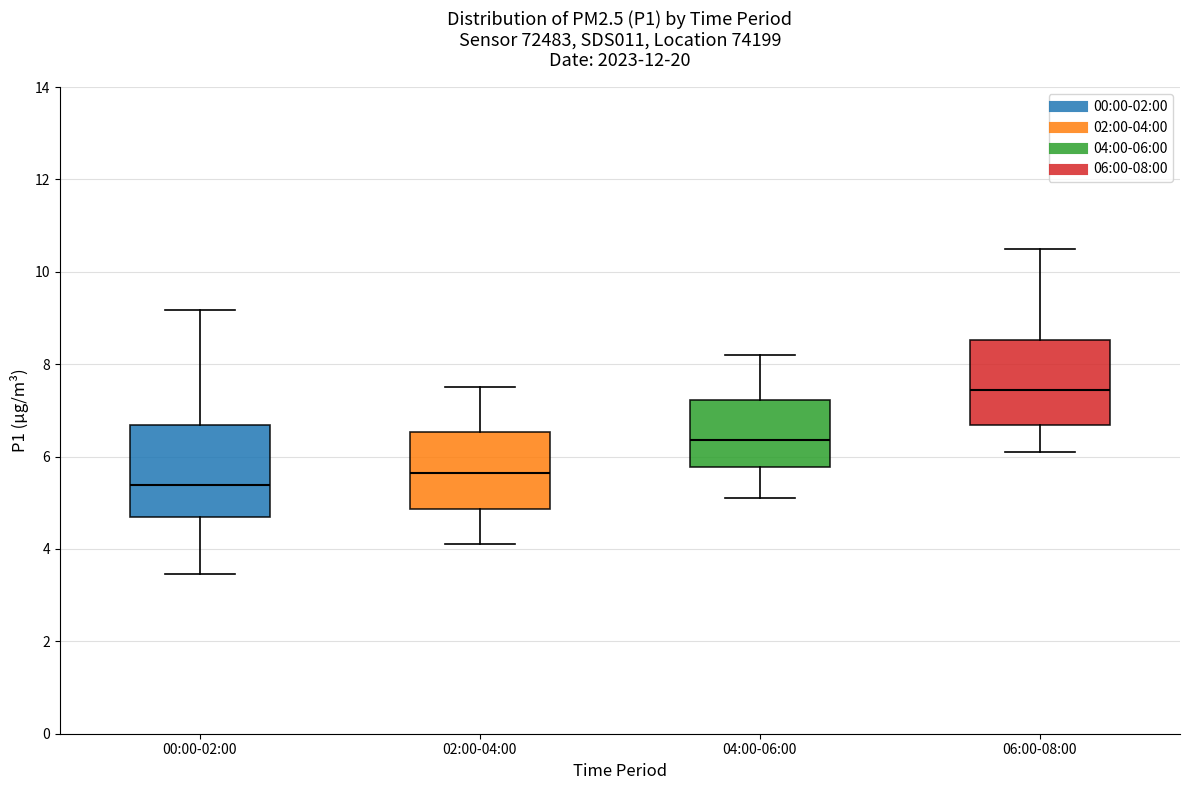

Reading left to right, transcribe this box plot: for each box, give where its median line is, the range the box spans, and where its two whiskers end, as read against the y-axis. The values are not printed on the chart, so give them approximately, as read against the axis.

00:00-02:00: median 5.4, box 4.8 to 6.6, whiskers 3.4 to 9.2
02:00-04:00: median 5.6, box 4.8 to 6.6, whiskers 4.2 to 7.6
04:00-06:00: median 6.4, box 5.8 to 7.2, whiskers 5.2 to 8.2
06:00-08:00: median 7.4, box 6.6 to 8.6, whiskers 6.2 to 10.6